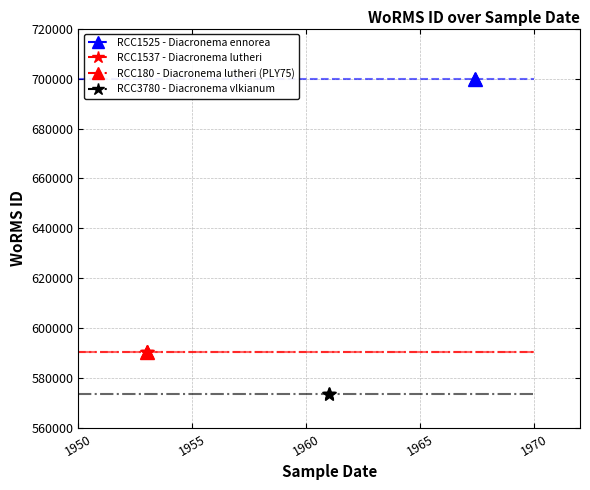

The RCC3780 - Diacronema vlkianum series shows 200763 at 1950. True or false?

False